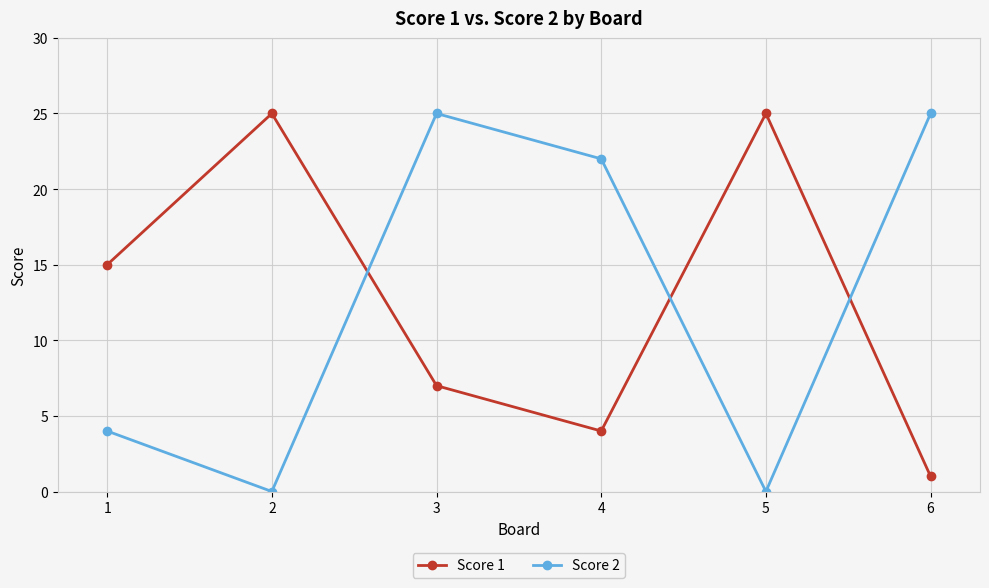

Where is Score 1 nearest to the value 13?

1